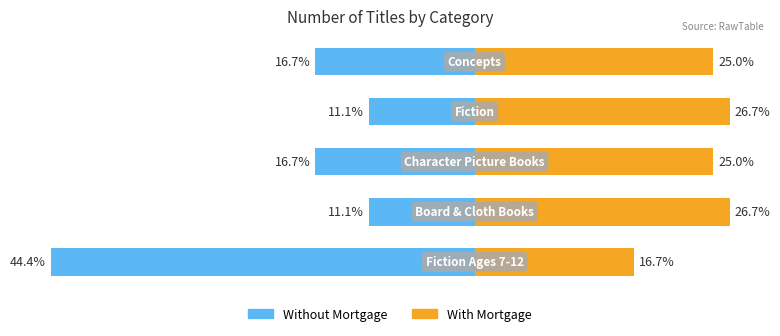

At how many categories does at least one series exceed 4?

5